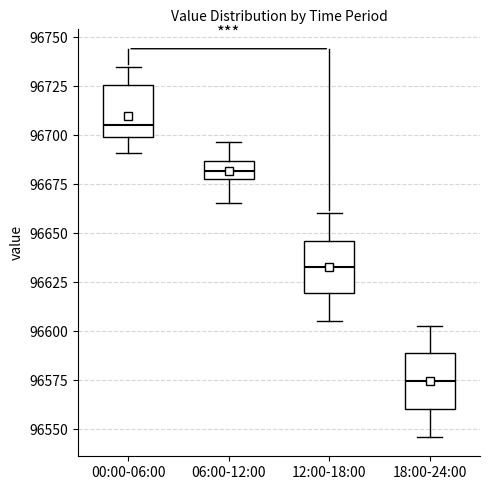

Reading left to right, read every box against the y-axis: the position of its median line, the range the box covers, and the ends of its whiskers. The values are not printed on the chart, so give them approximately, as read against the axis.

00:00-06:00: median 96705, box 96700 to 96725, whiskers 96690 to 96735
06:00-12:00: median 96680 (inside the box), box 96680 to 96685, whiskers 96665 to 96695
12:00-18:00: median 96635, box 96620 to 96645, whiskers 96605 to 96660
18:00-24:00: median 96575, box 96560 to 96590, whiskers 96545 to 96605